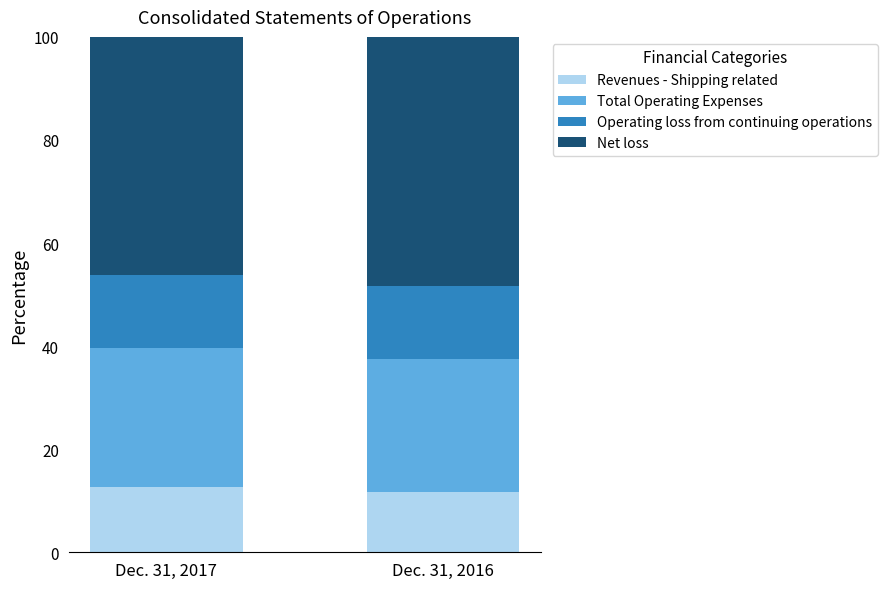

What is the total value across all series at Dec. 31, 2017?

100.0